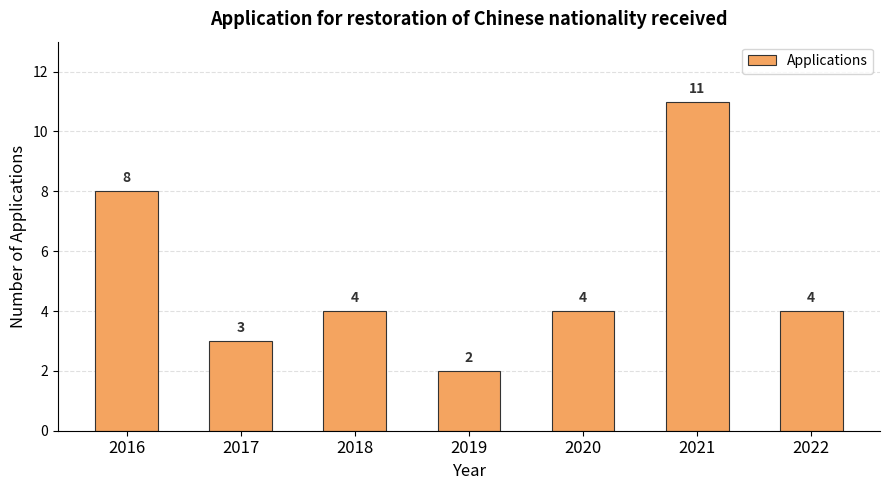

Reading left to right, extract all data points from this chart.

8	3	4	2	4	11	4